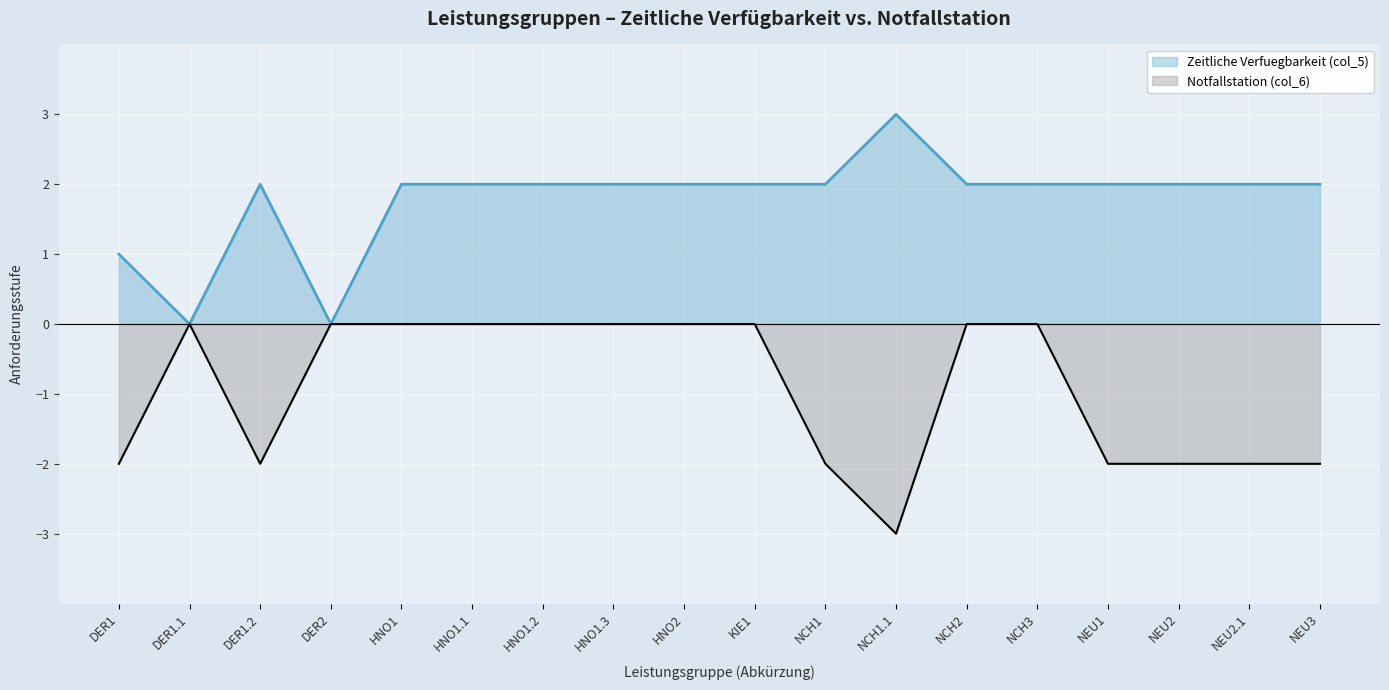

What is the average value of the Notfallstation (col_6) series?

-1